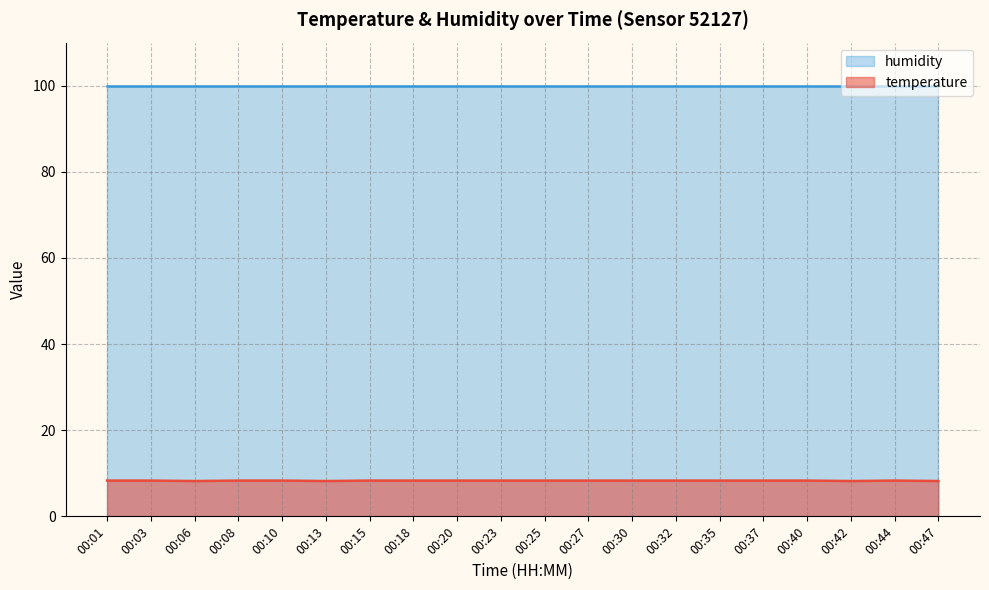

What is the difference between the values at 00:44 and 00:06?

0.1